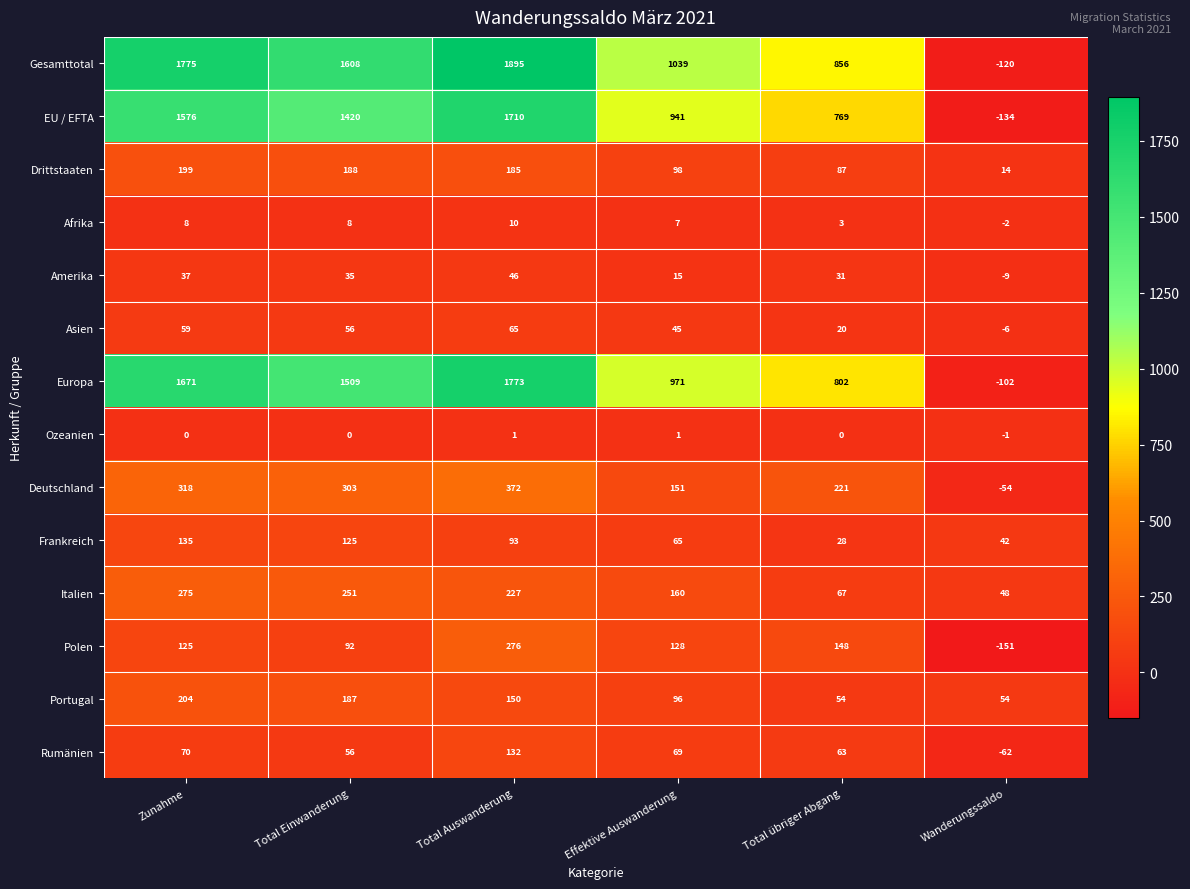

At which category is the sum across all series the highest?

Total Auswanderung